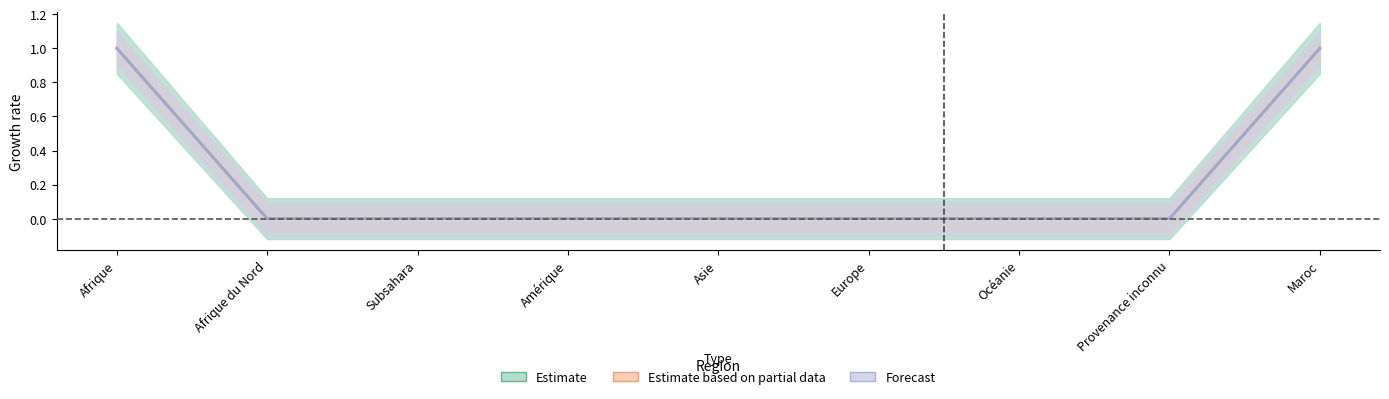

Does the chart have visible grid lines?

No